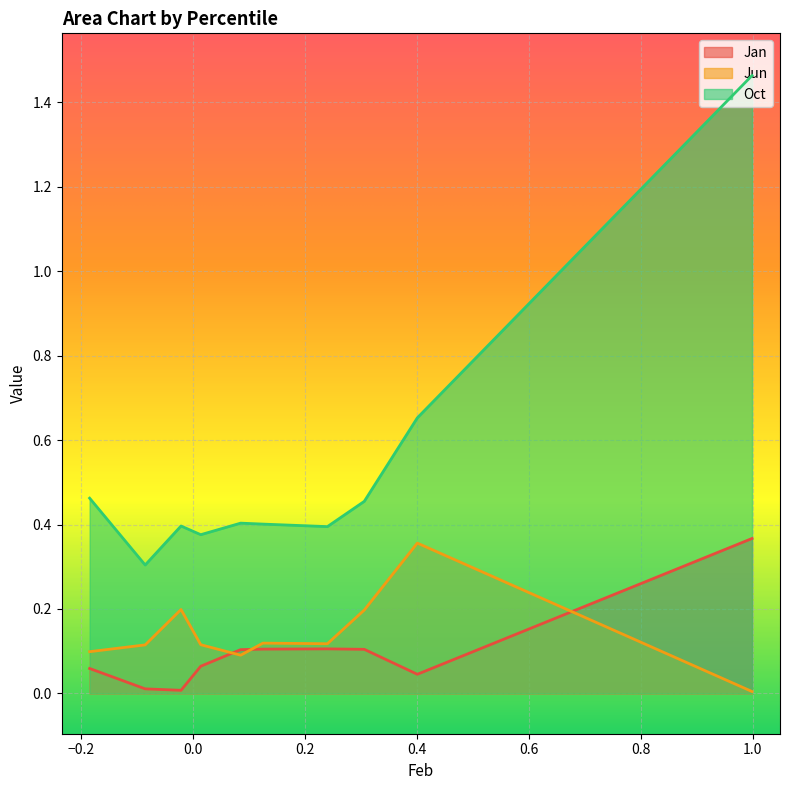

What is the sum of all Oct values?

5.3